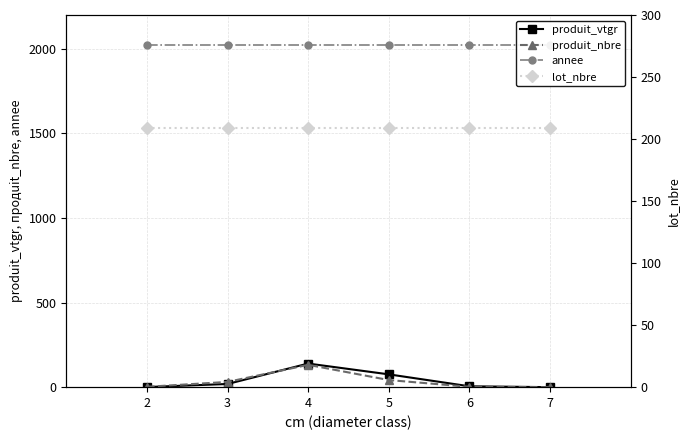

Is the value of produit_nbre at 7 greater than the value of lot_nbre at 2?

No